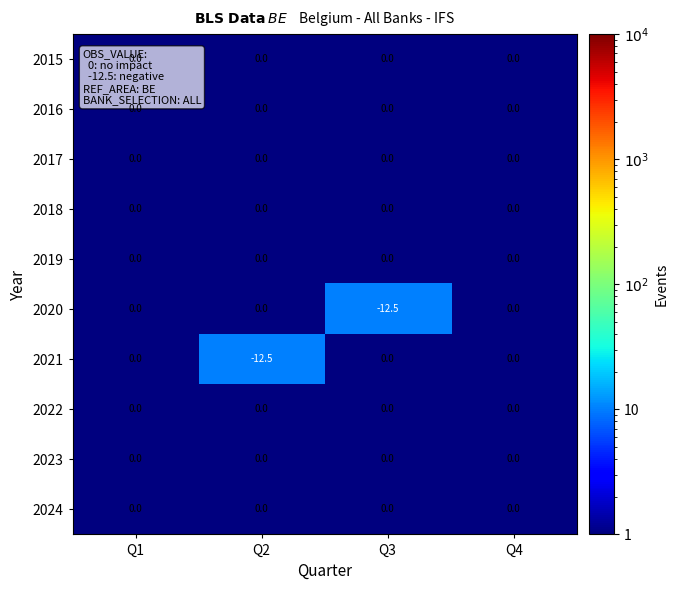

What is the sum of the 2021 values at Q2 and Q1?

-12.5